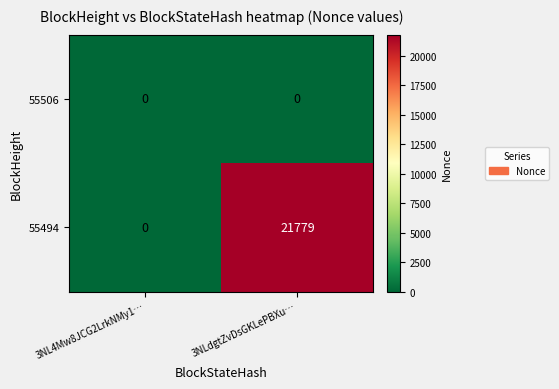

What is the greatest value displayed?

21779